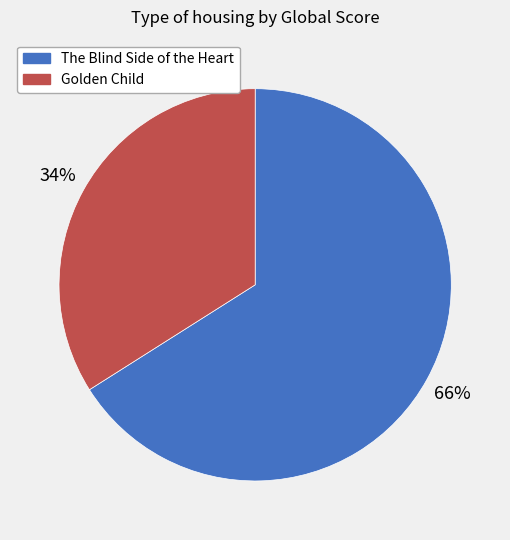

Do Golden Child and The Blind Side of the Heart together represent more than half of the pie?

Yes